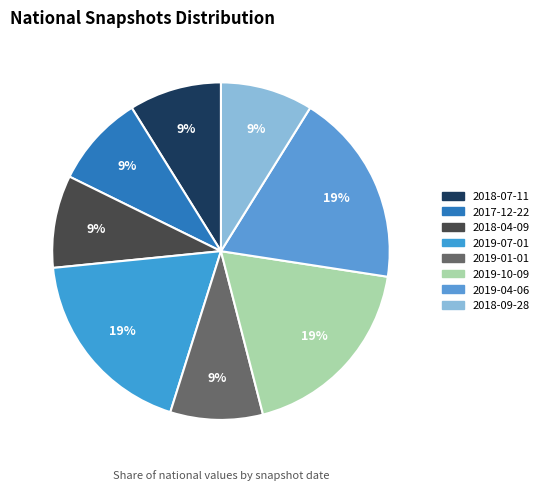

Do 2019-04-06 and 2019-01-01 together represent more than half of the pie?

No